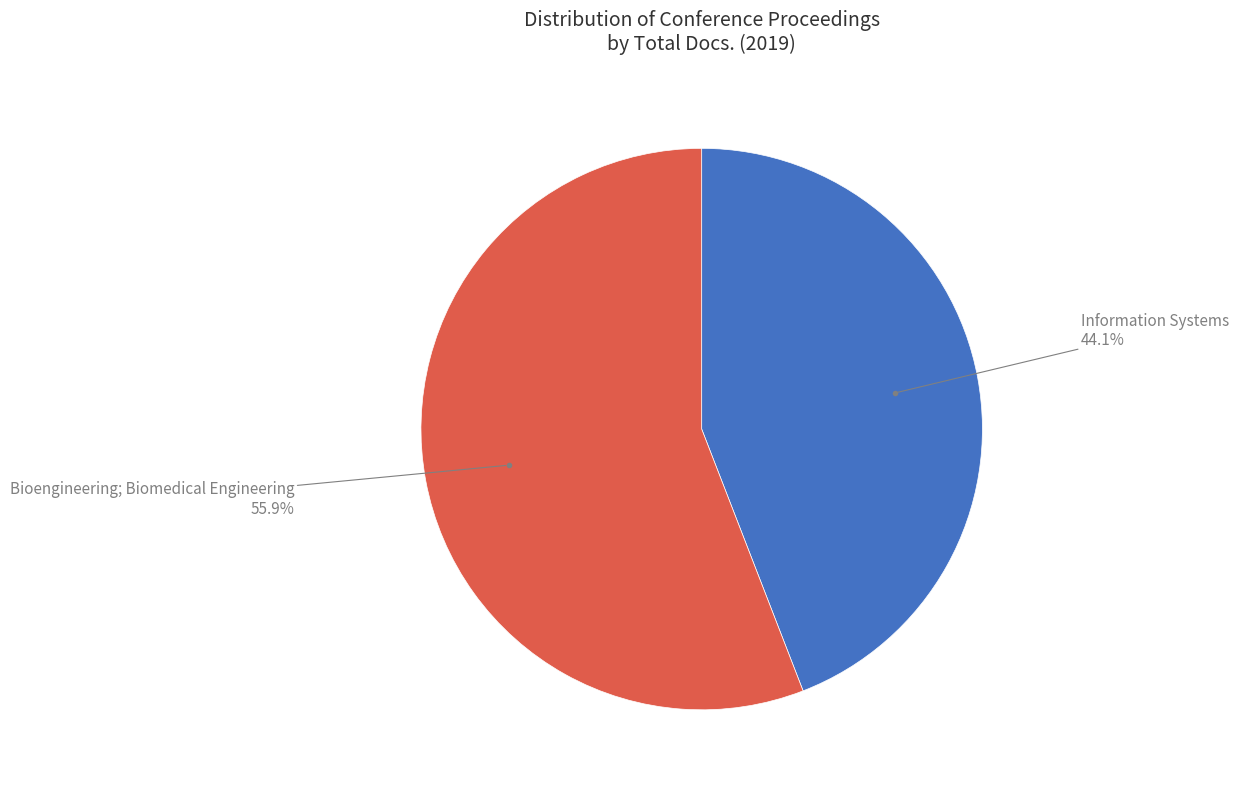

How many slices are in this pie chart?

2